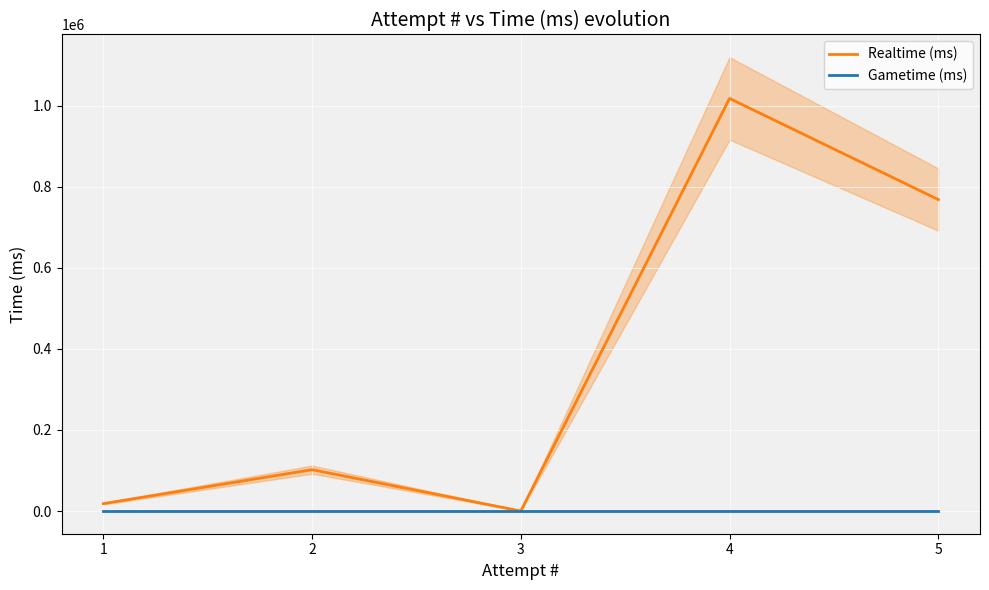

What are all the series names shown in the legend?

Realtime (ms), Gametime (ms)